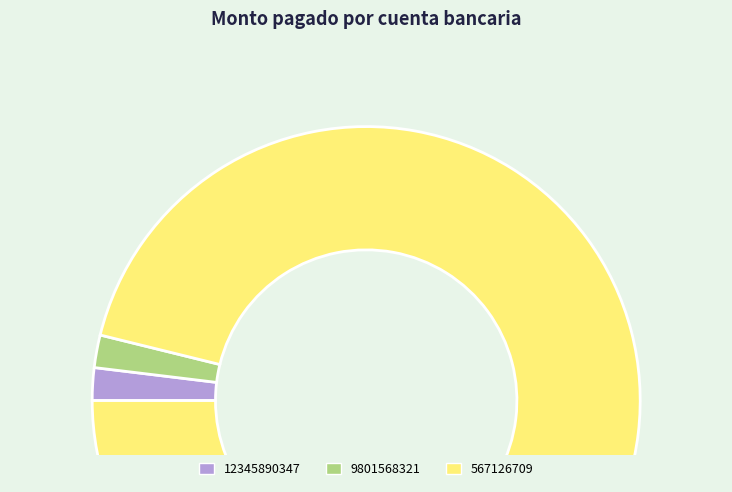

Is there a majority slice in this chart?

Yes